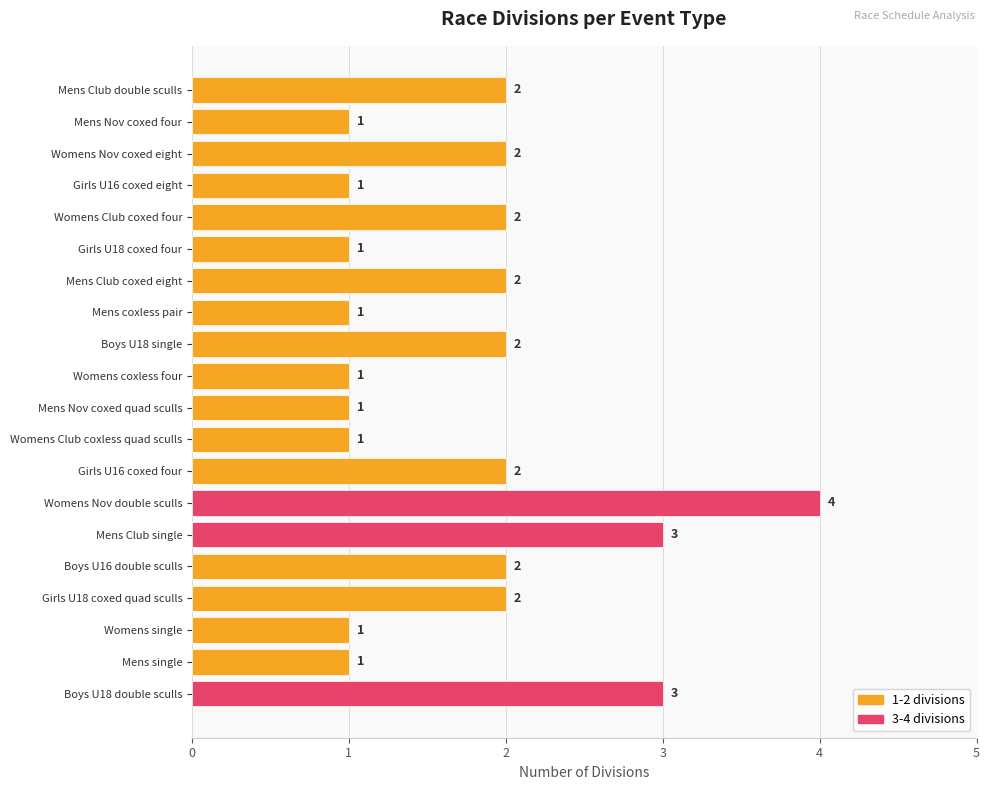

Does the chart contain any negative values?

No